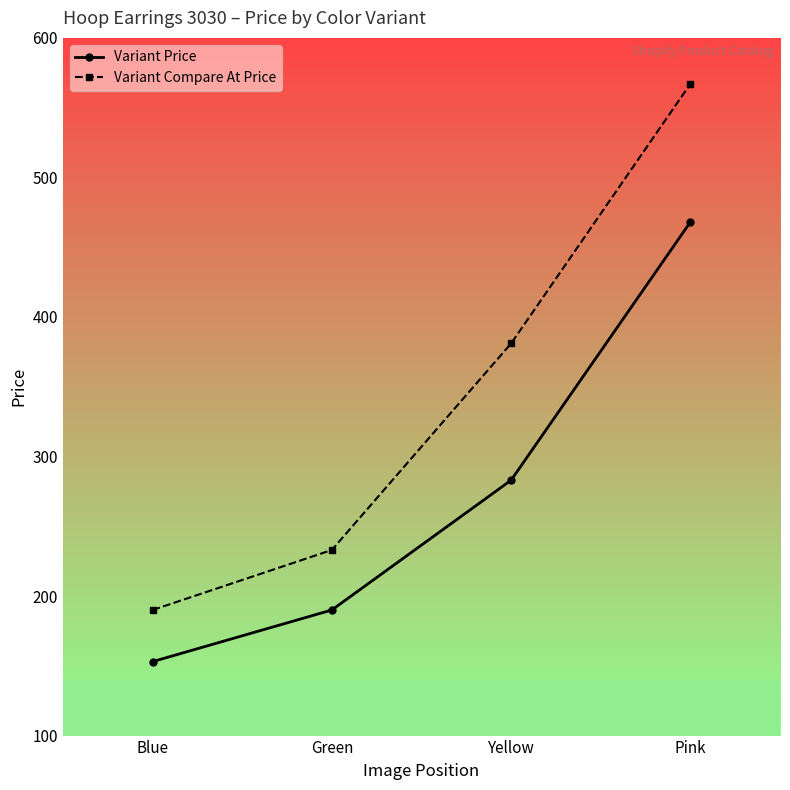

What is the sum of the Variant Price values at Green and Blue?

343